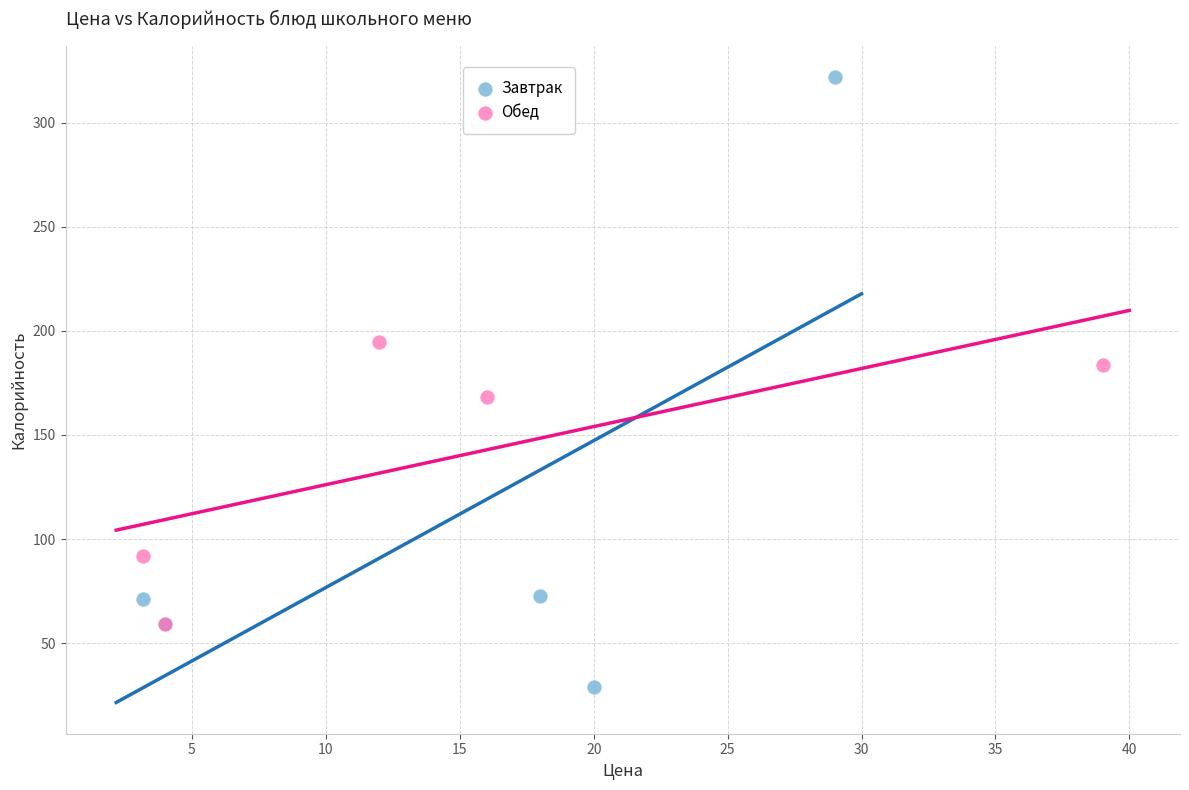

Which series has the widest spread of Y values?

Завтрак